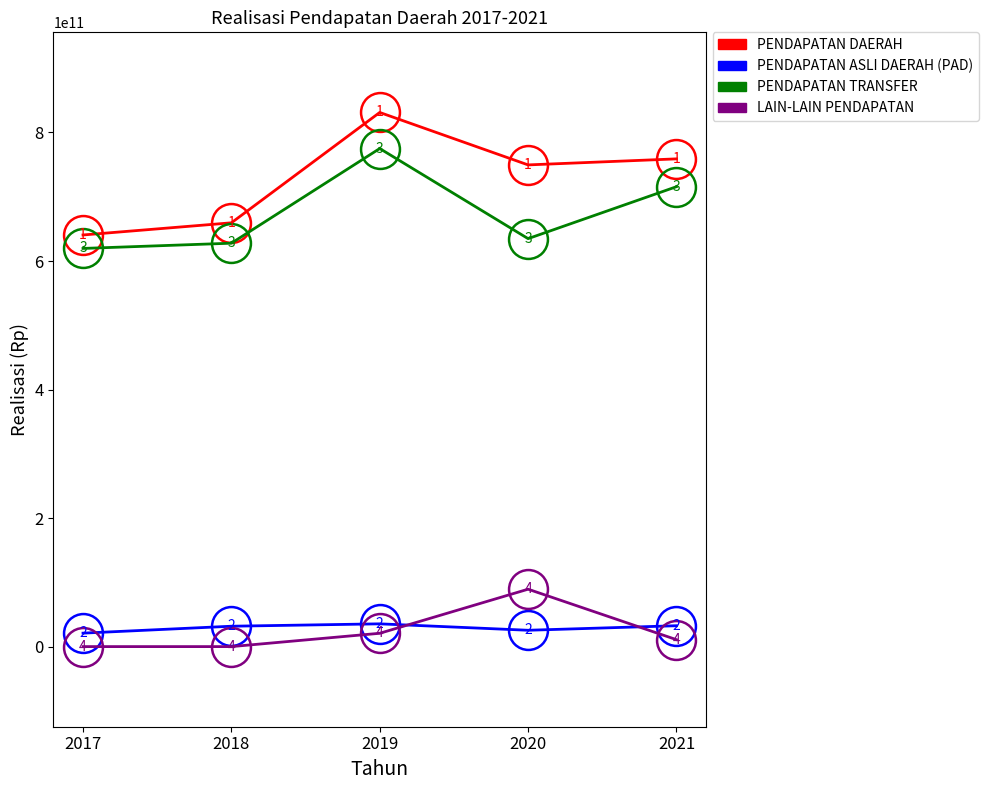

At which category is the sum across all series the highest?

2019